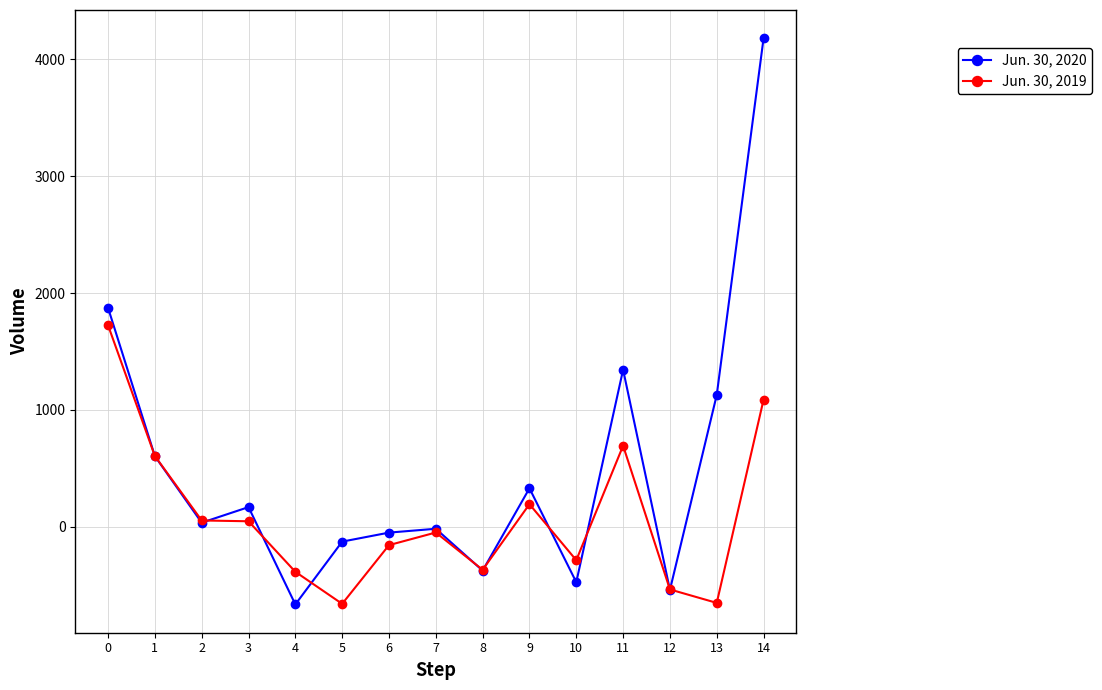

Rank the series by their average value, from lowest to highest.

Jun. 30, 2019, Jun. 30, 2020